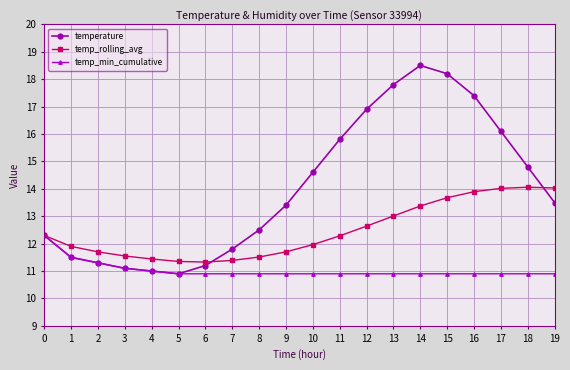

How many series are shown in this chart?

3